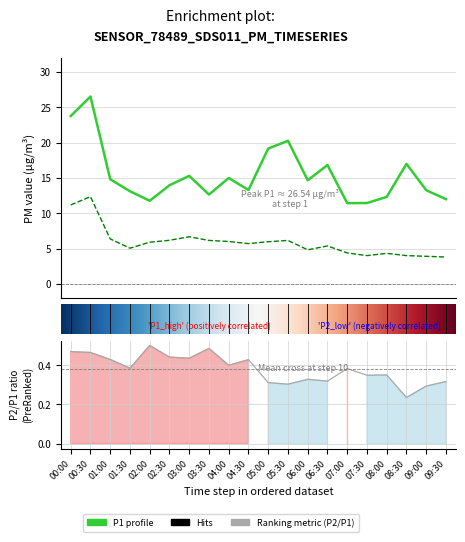

At which category does P2 reach its first local peak?

00:30